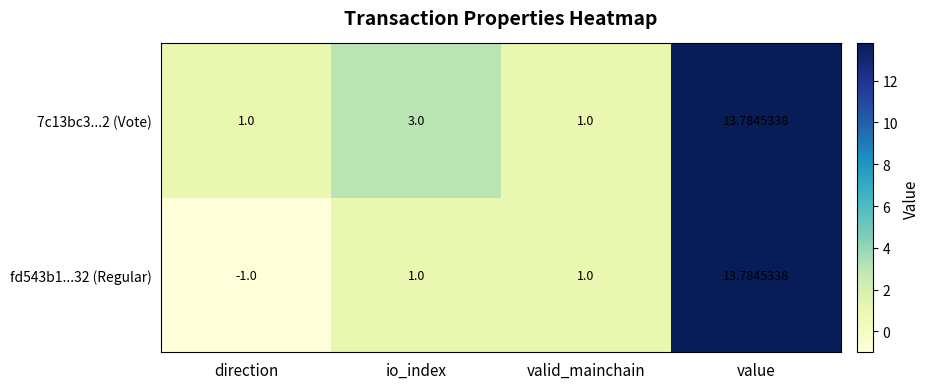

Is the value of 7c13bc3...2 (Vote) at io_index greater than the value of fd543b1...32 (Regular) at valid_mainchain?

Yes